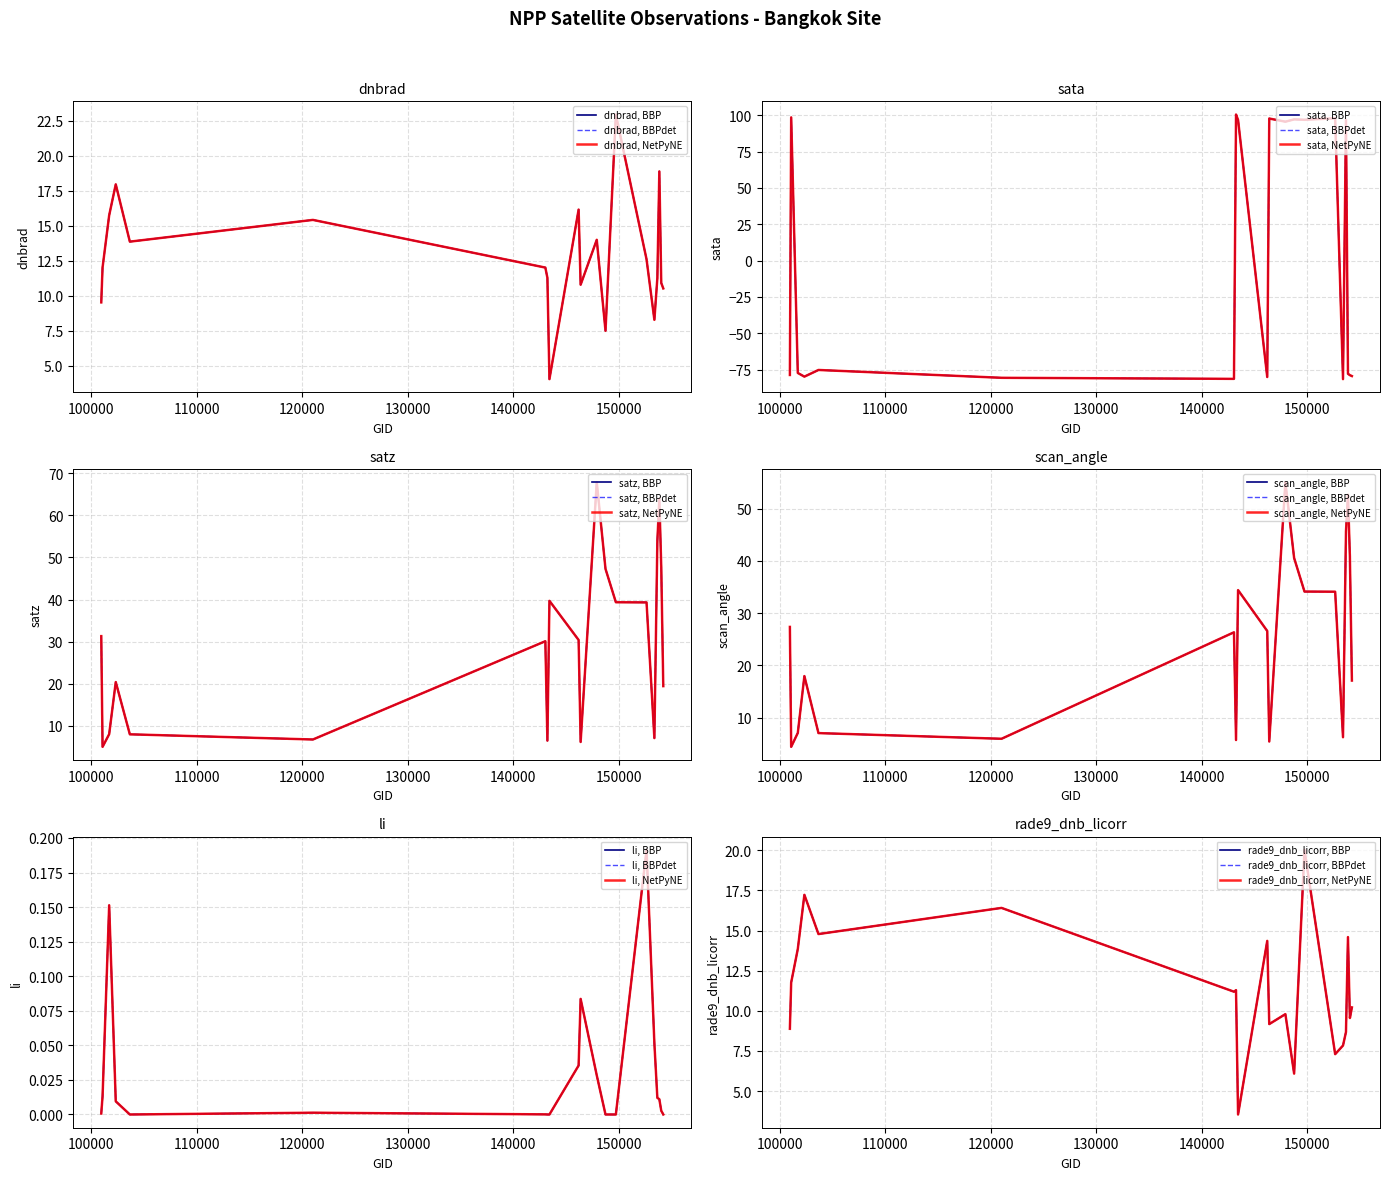

True or false: dnbrad has a value of 6.4 at 143430.

False